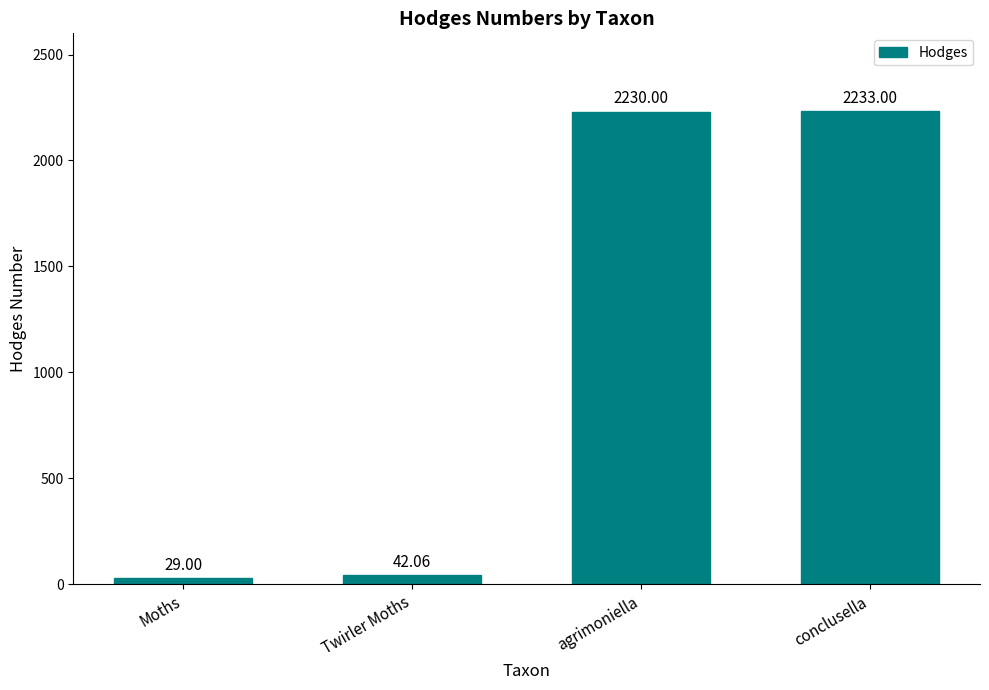

Are the bars grouped side by side (vs. stacked)?

No